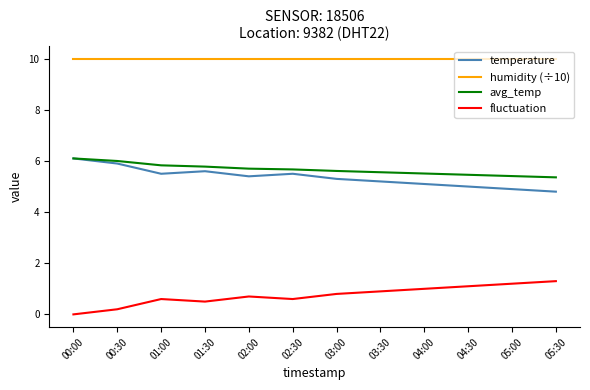

The temperature series shows 5.5 at 02:30. True or false?

True